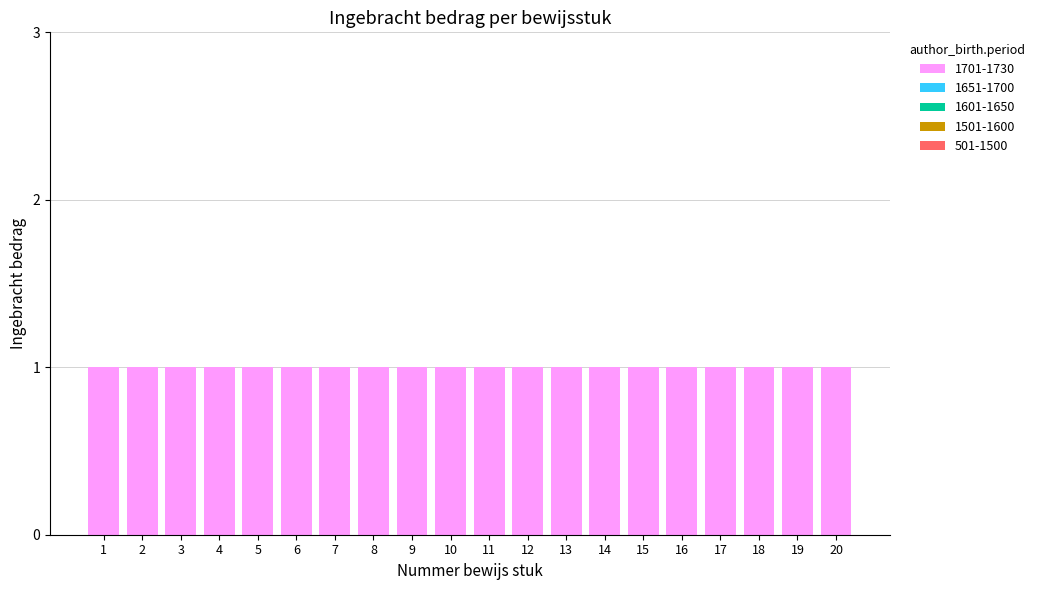

How many groups of bars are there?

20